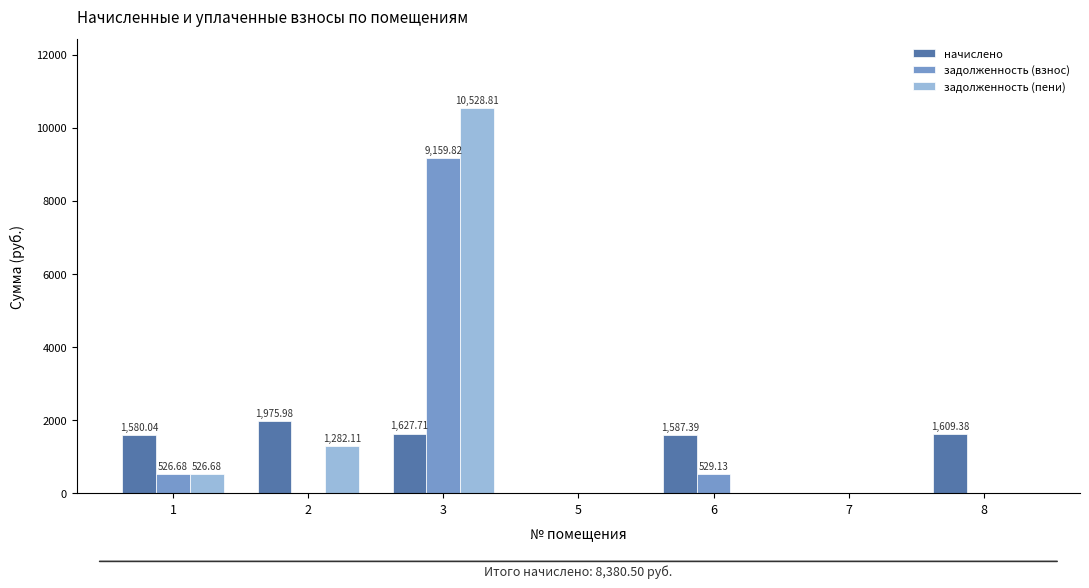

Is the value of задолженность (пени) at 1 greater than the value of задолженность (взнос) at 8?

Yes